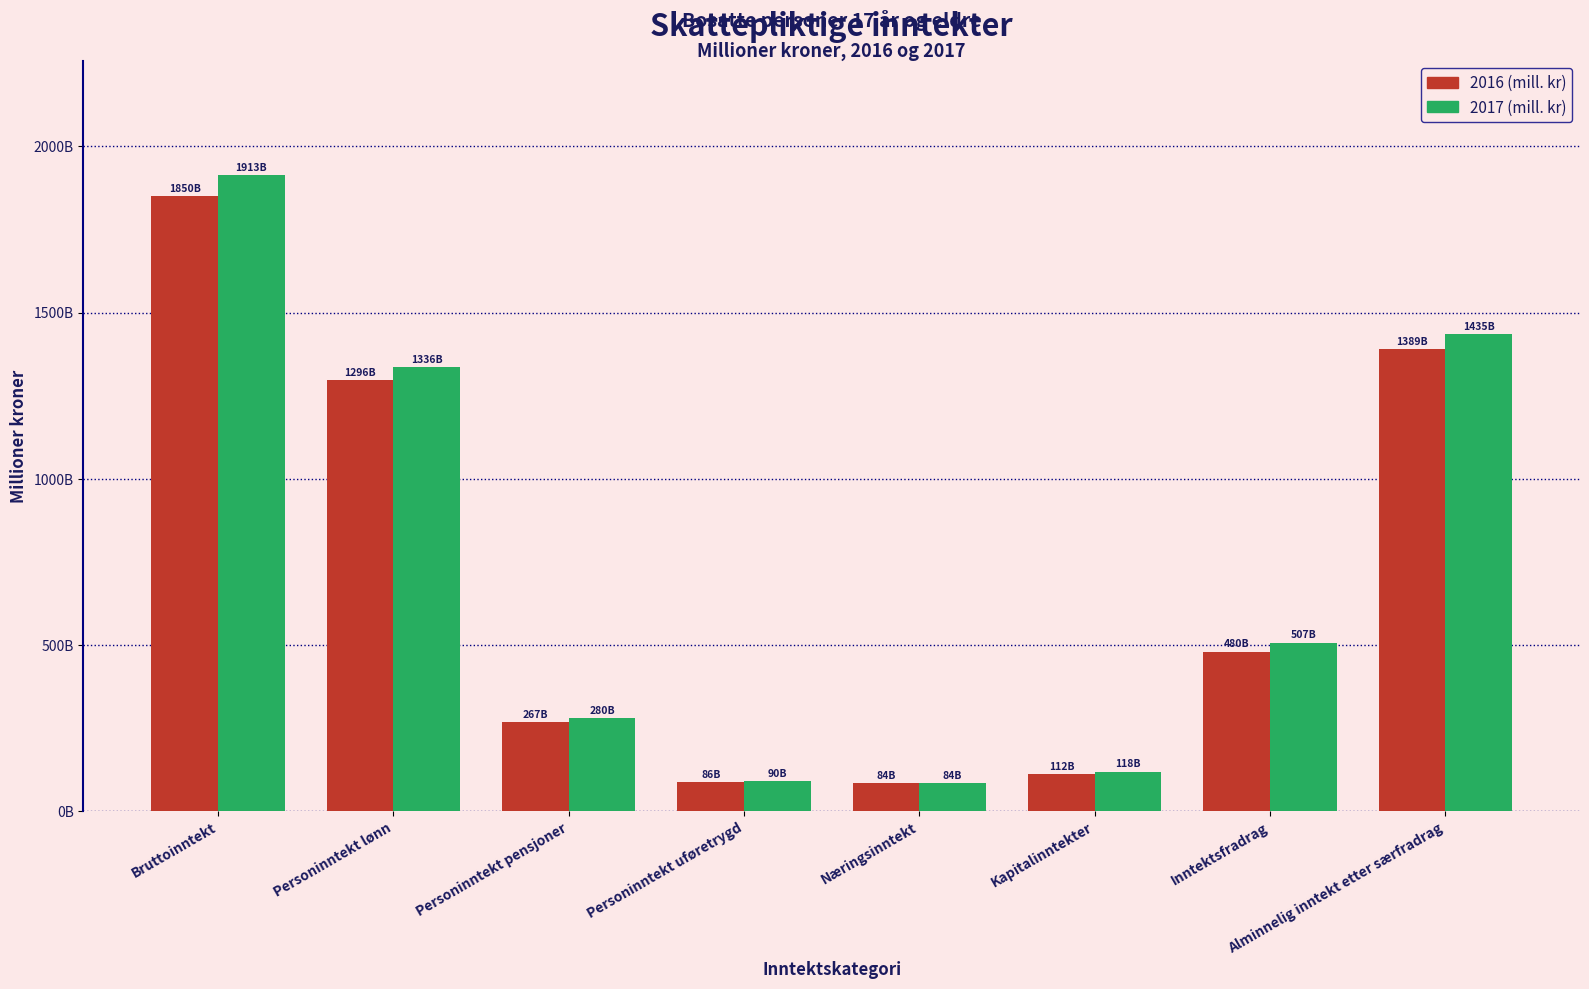

What is the label of the 6th bar from the left?

Kapitalinntekter